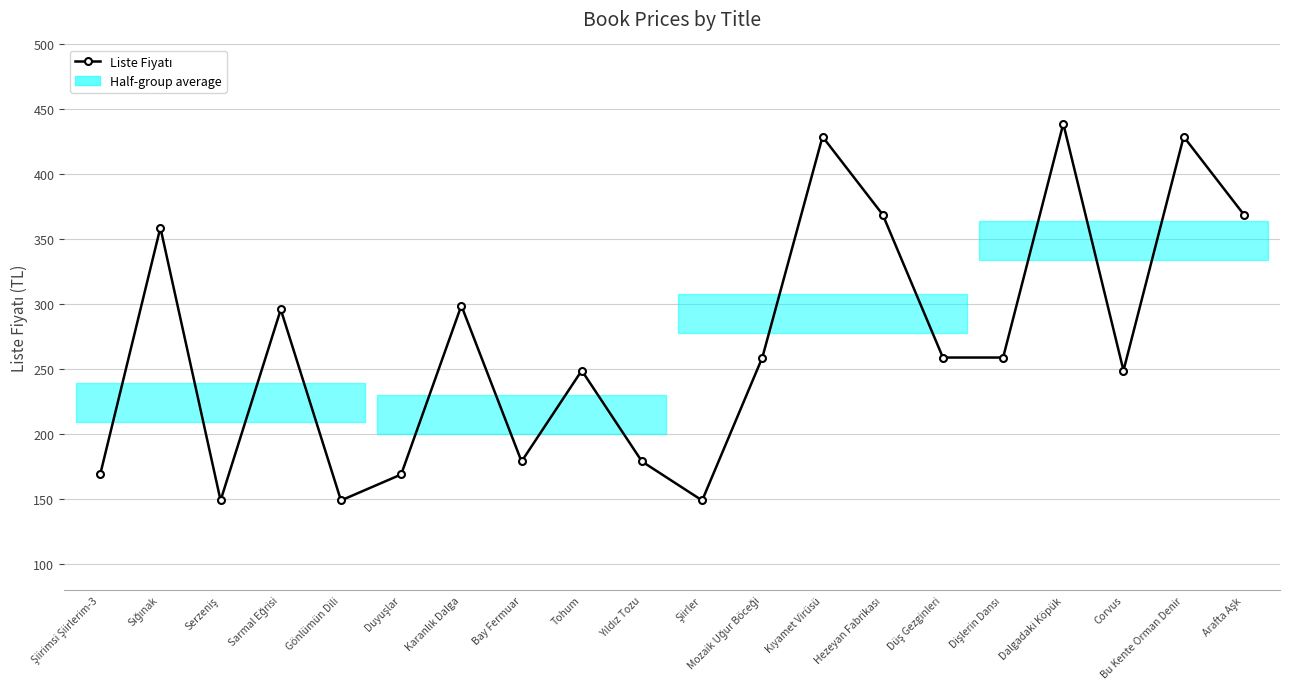

What is the minimum value shown in the chart?

149